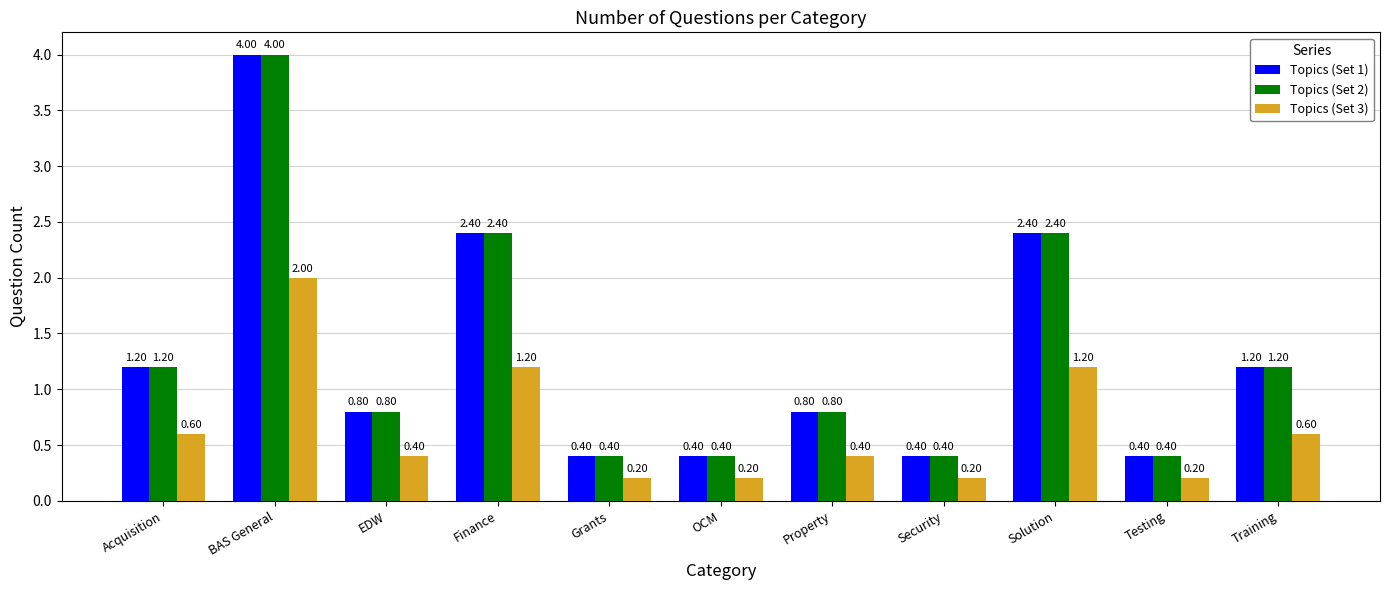

What is the difference between the highest and lowest values at Grants?

0.2